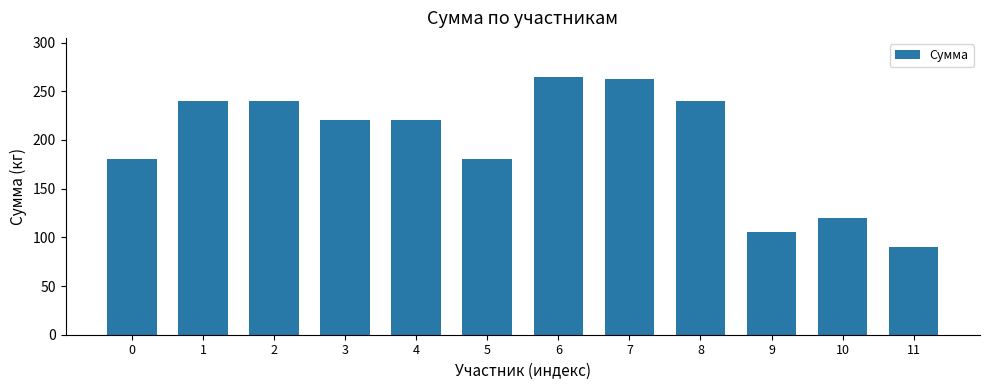

What is the greatest value displayed?

265.0